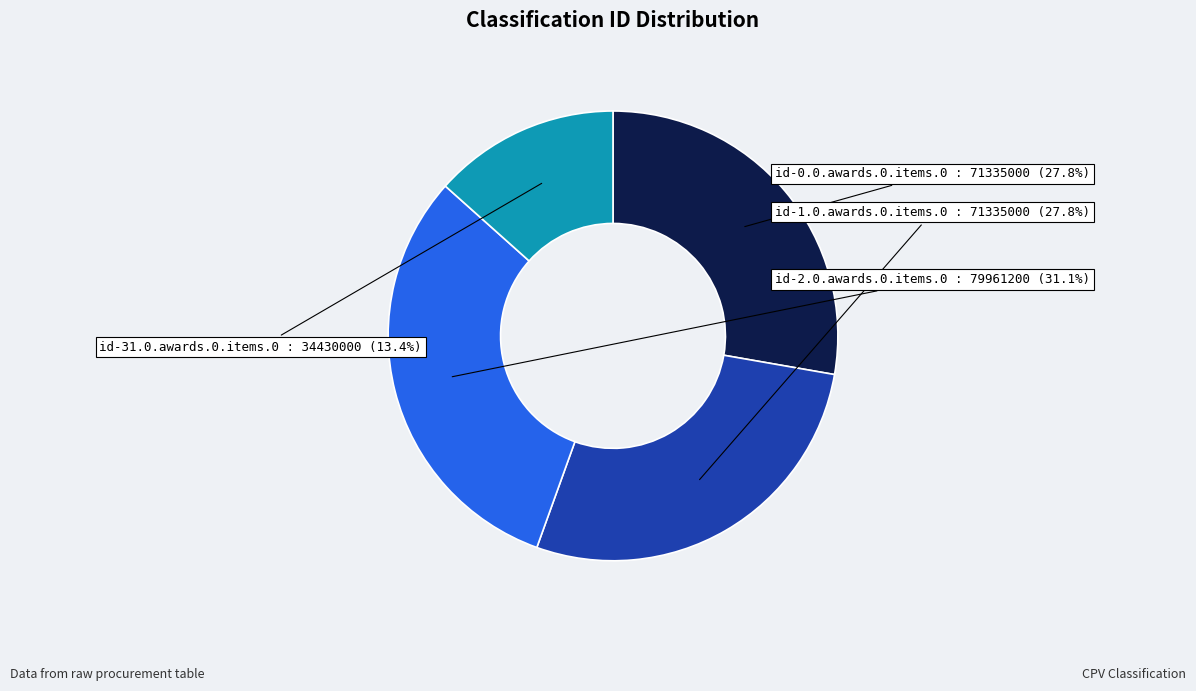

Does any single category account for the majority?

No